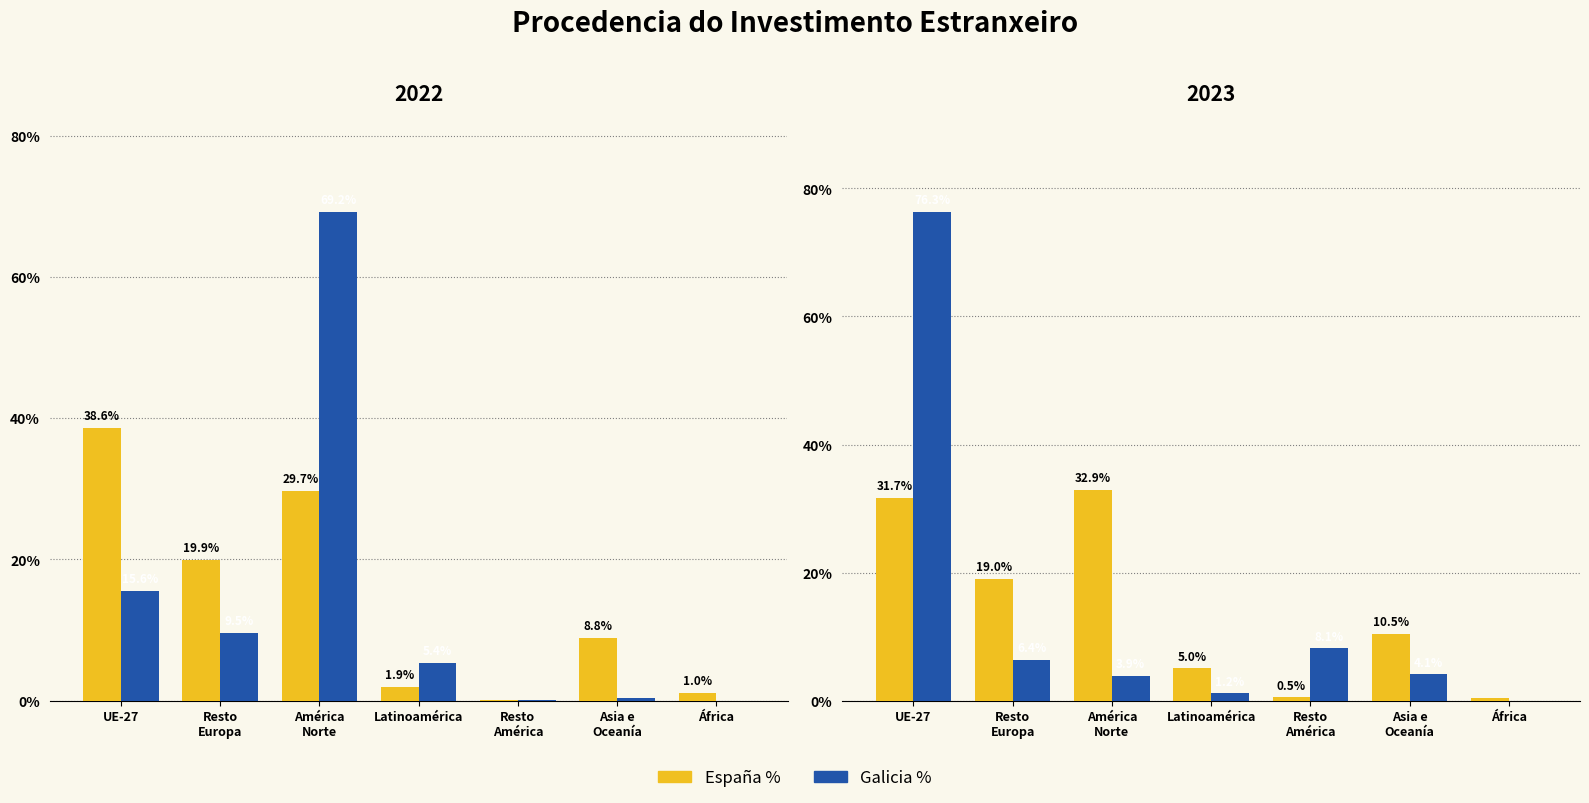

The Galicia % series shows 6.4 at Resto
Europa. True or false?

True